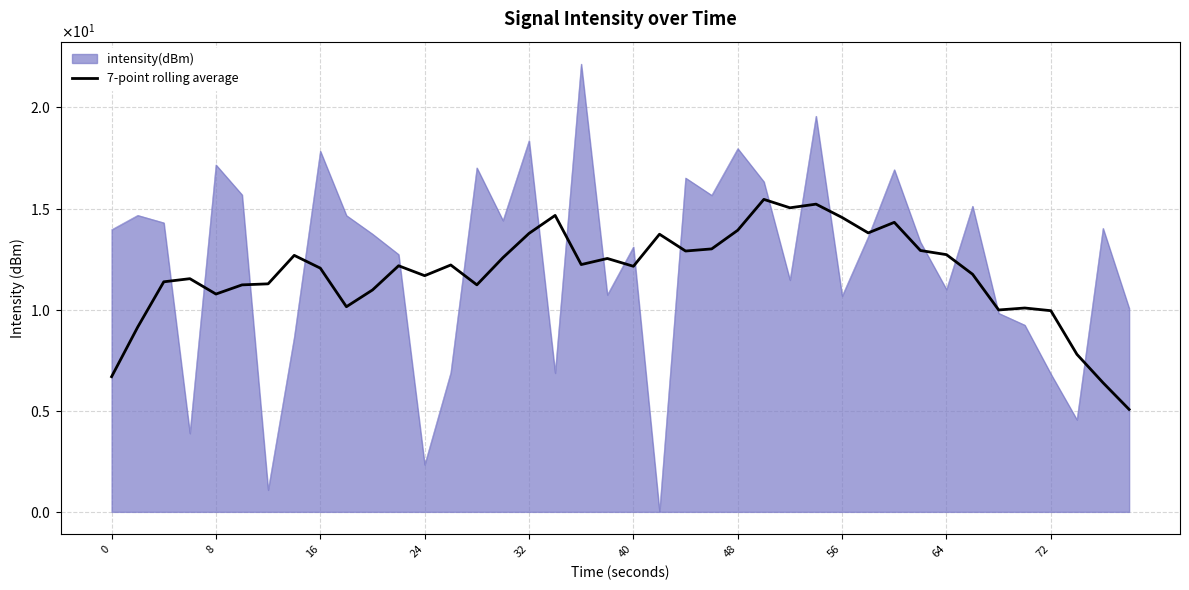

What are all the series names shown in the legend?

intensity(dBm), 7-point rolling average